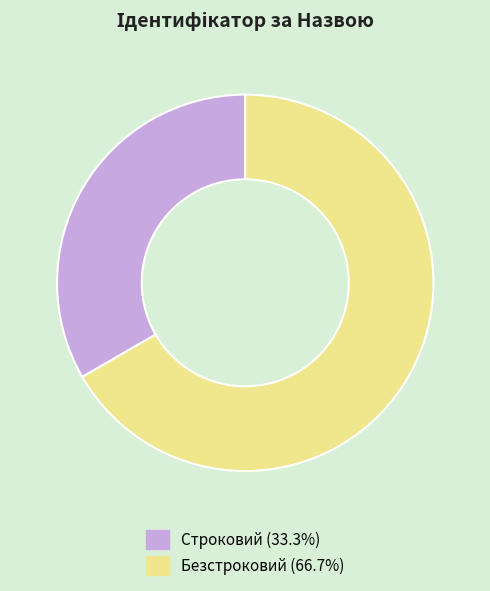

What is the majority slice?

Безстроковий